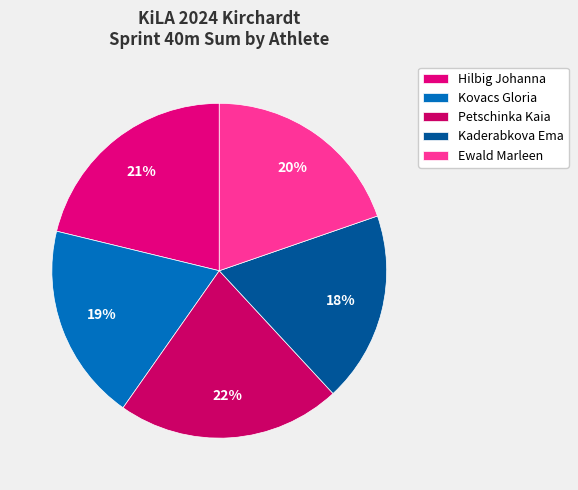

To the nearest percent, what is the difference between the Kovacs Gloria and Kaderabkova Ema slice percentages?

1%